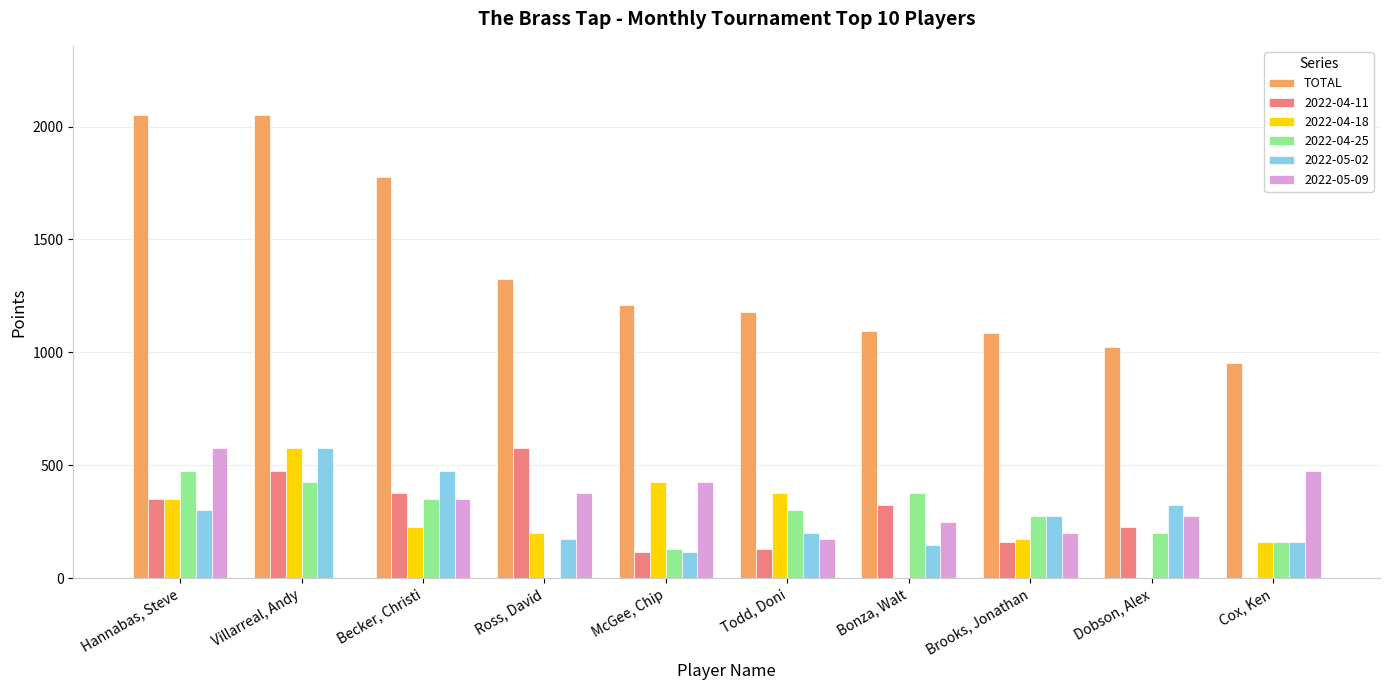

What is the sum of all TOTAL values?

13750